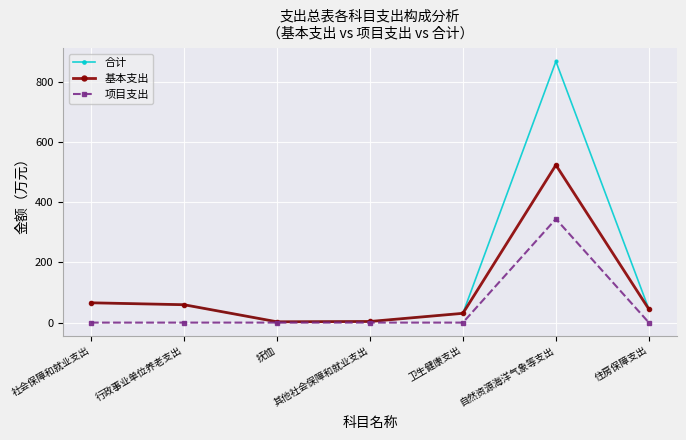

Which series has the widest spread of values?

合计